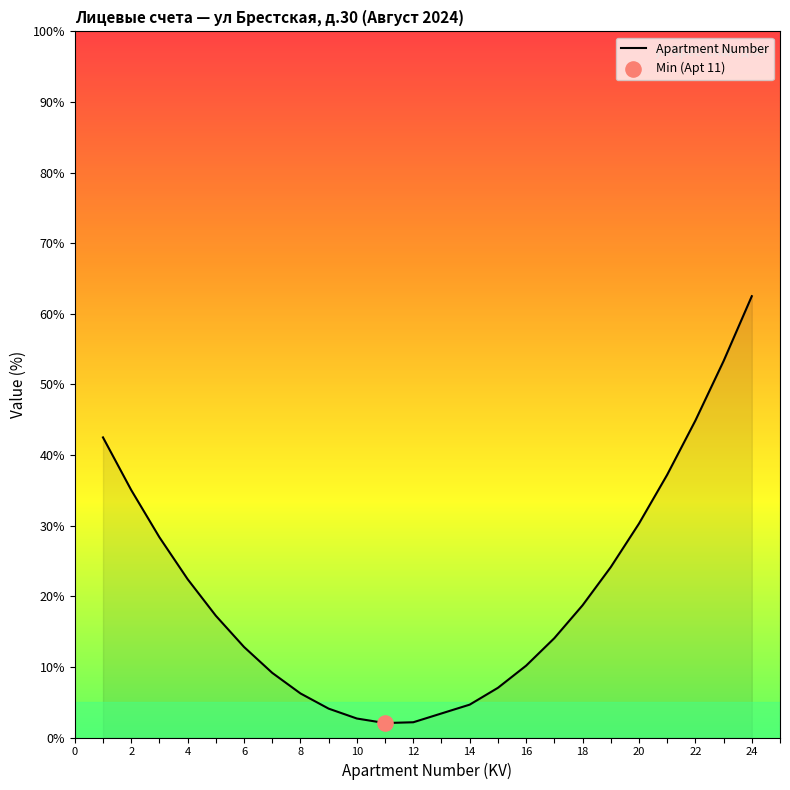

What is the minimum value shown in the chart?

2.0